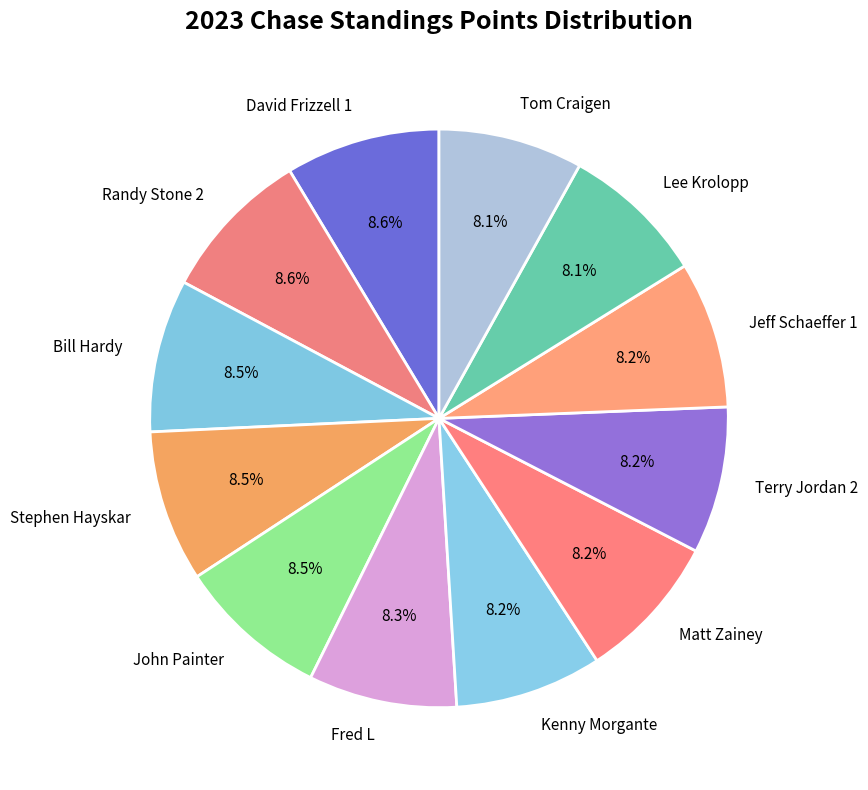

Does Terry Jordan 2 account for over 50% of the chart?

No